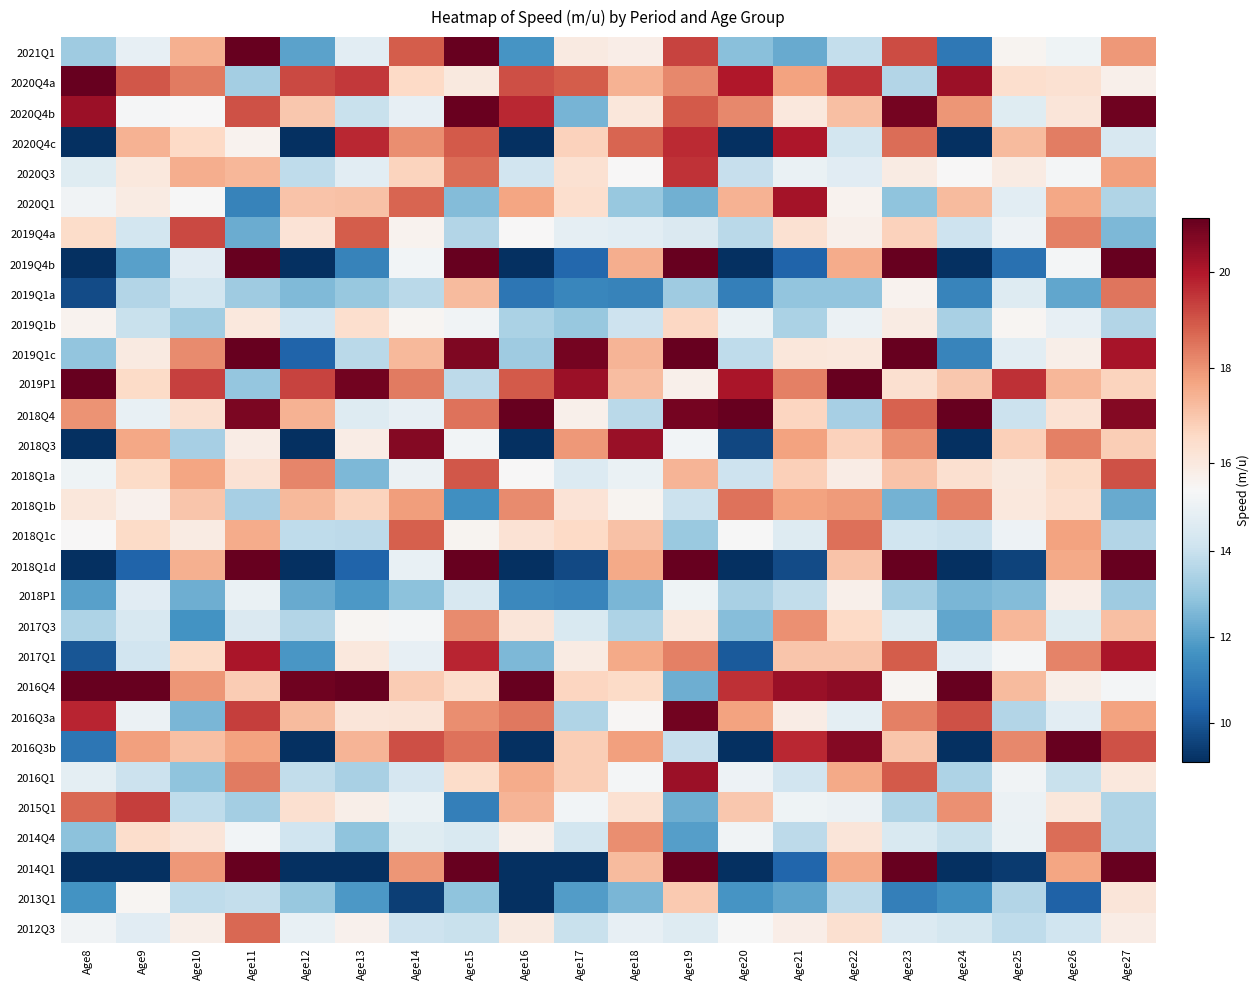

Count the number of categories in the chart.

20